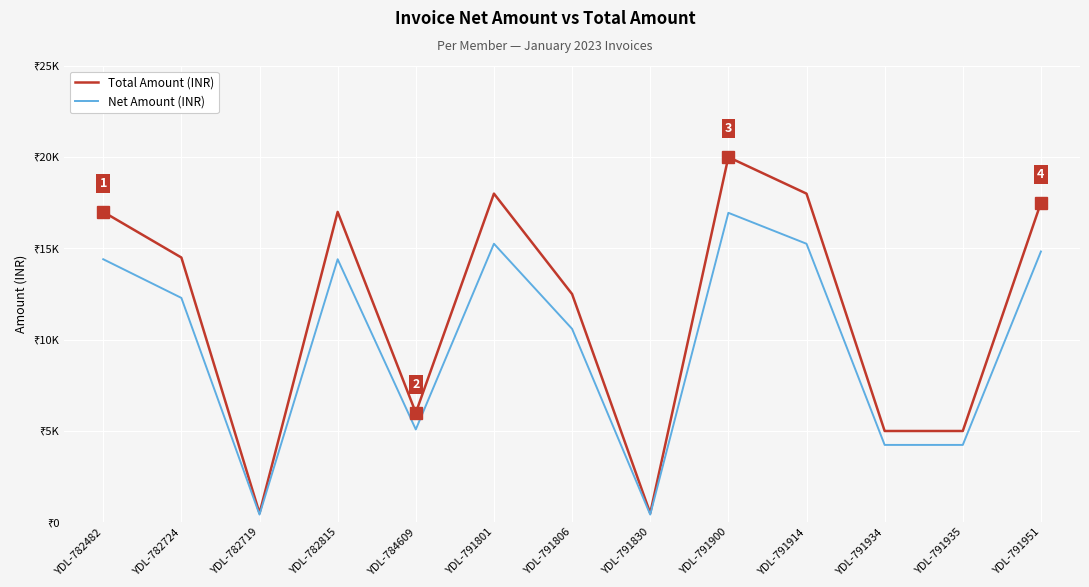

What is the label of the 4th point from the right?

YDL-791914